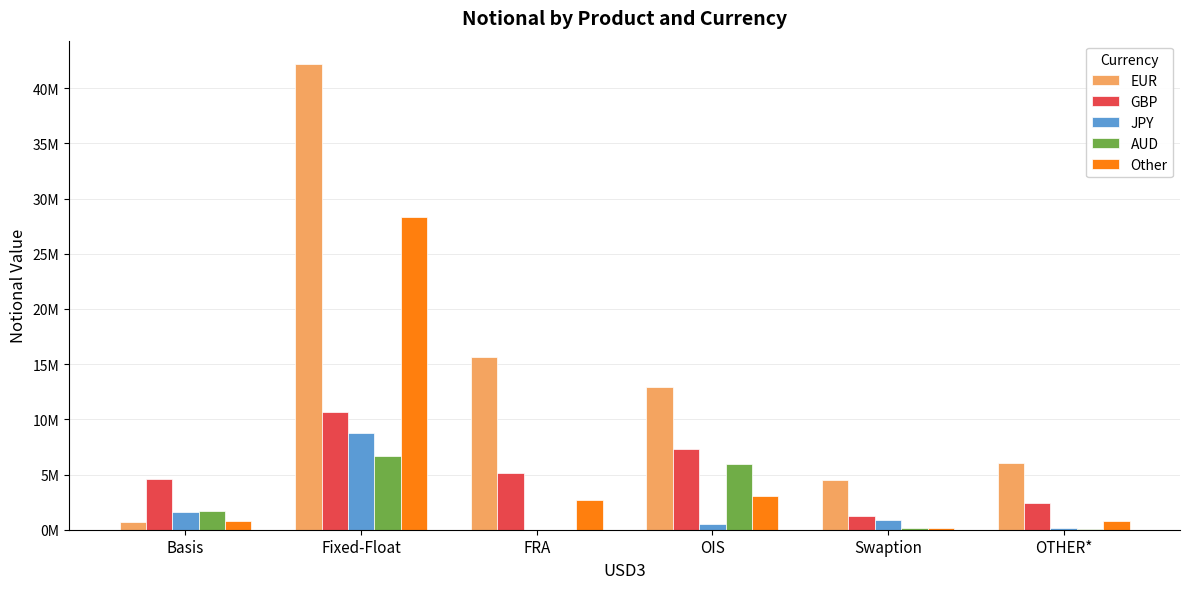

What are all the series names shown in the legend?

EUR, GBP, JPY, AUD, Other